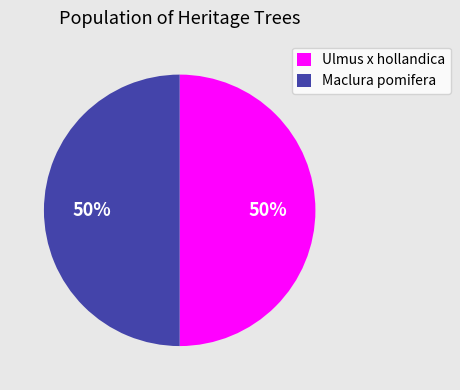

Is it true that Maclura pomifera is 41% of the pie?

False